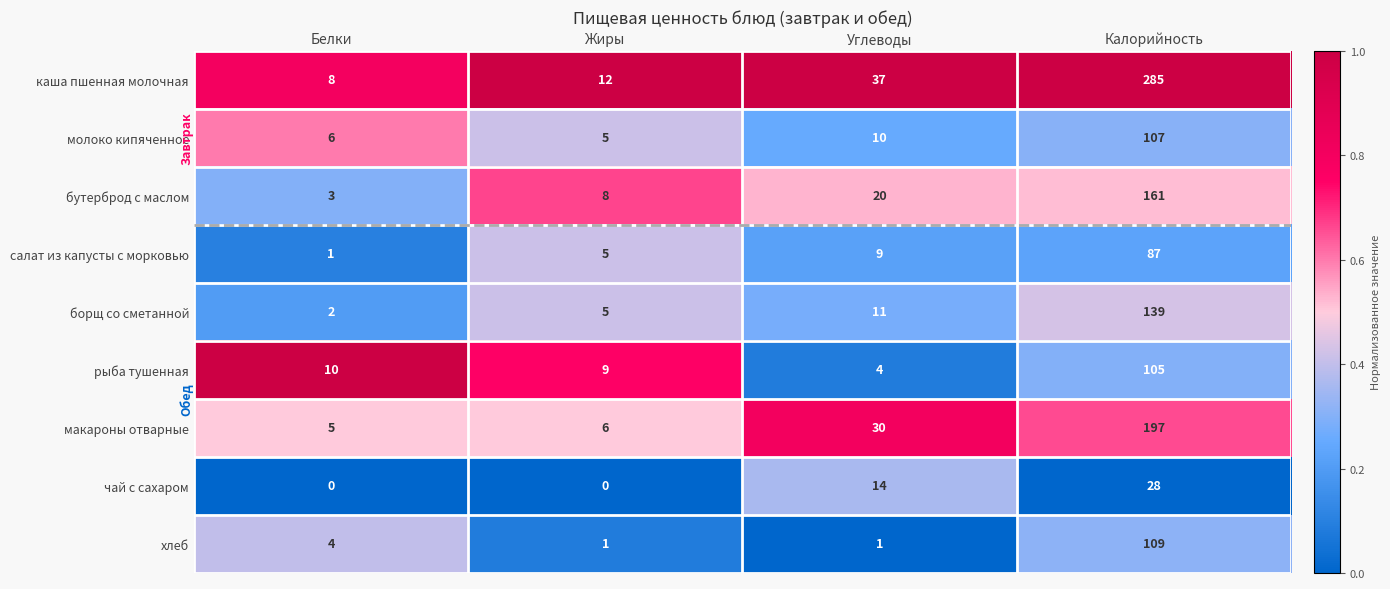

At which label does макароны отварные reach its minimum?

Белки